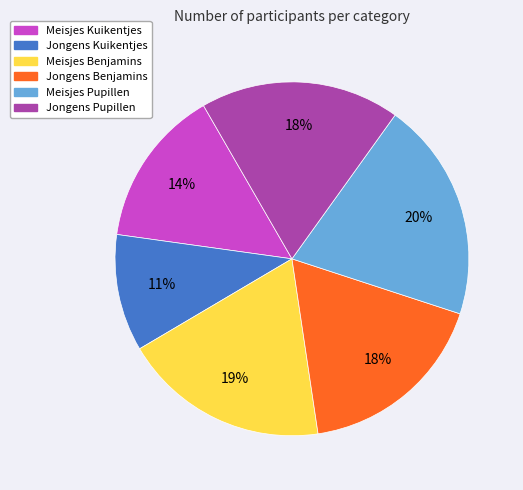

Is it true that Jongens Kuikentjes is 11% of the pie?

True